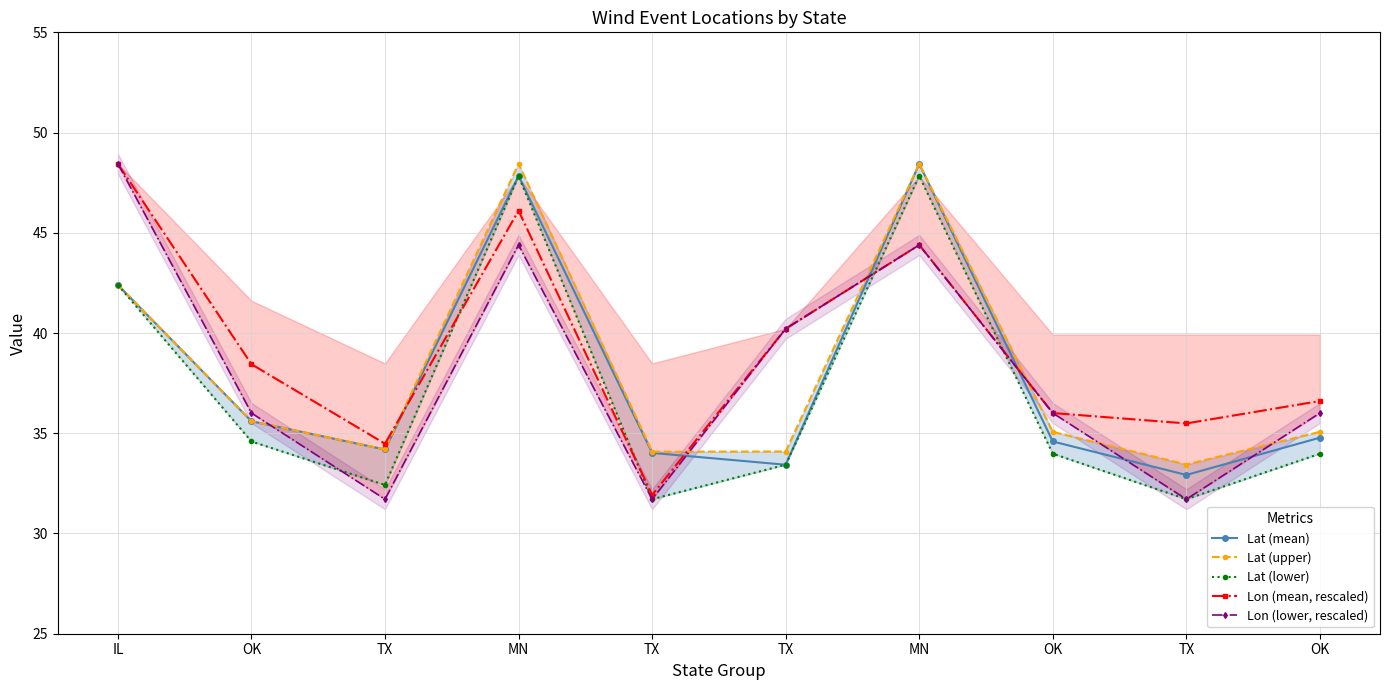

What is the minimum value for Lat (lower)?

31.7